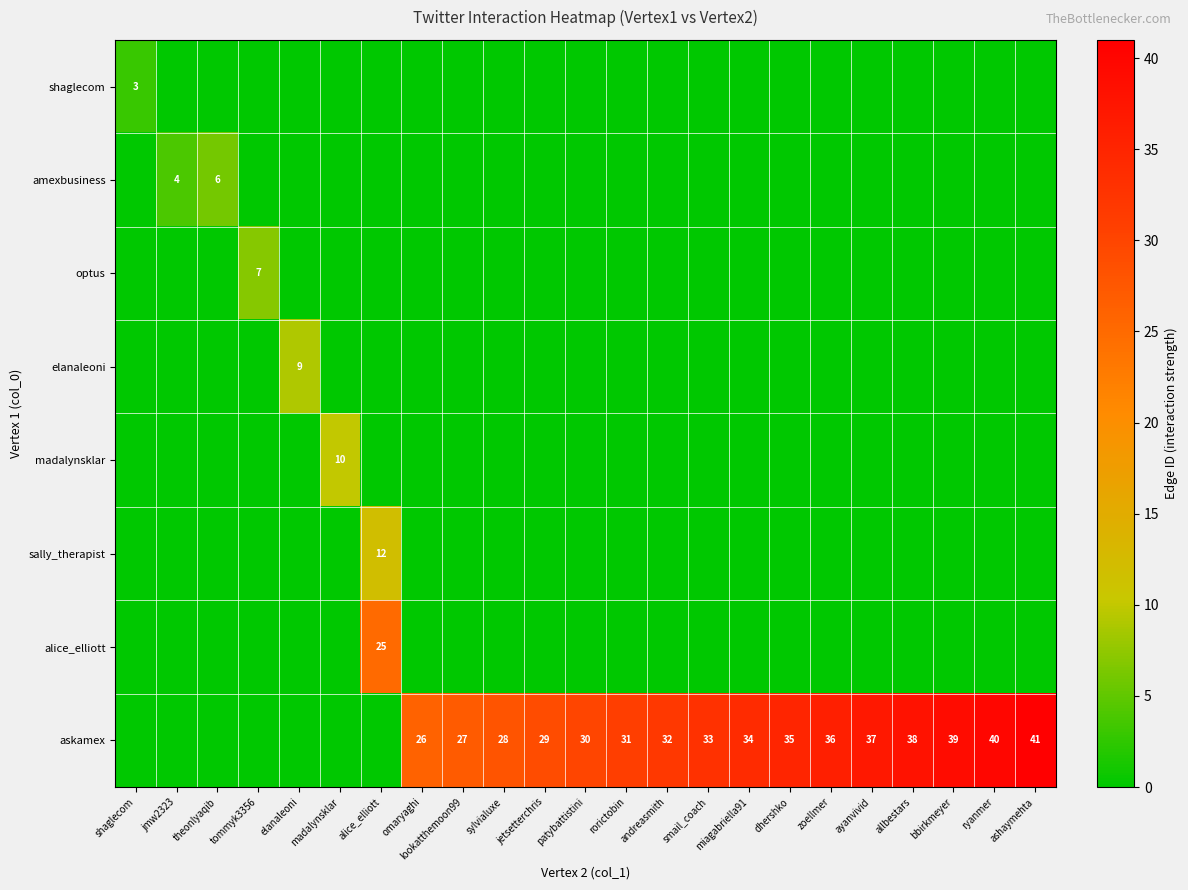

At which label does alice_elliott reach its minimum?

shaglecom